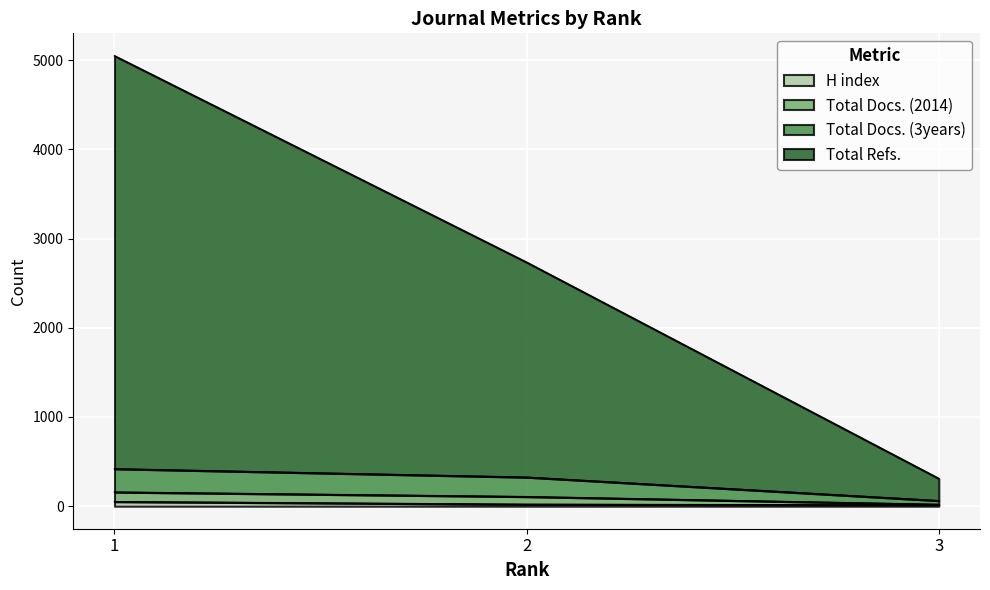

At which category is the sum across all series the highest?

1